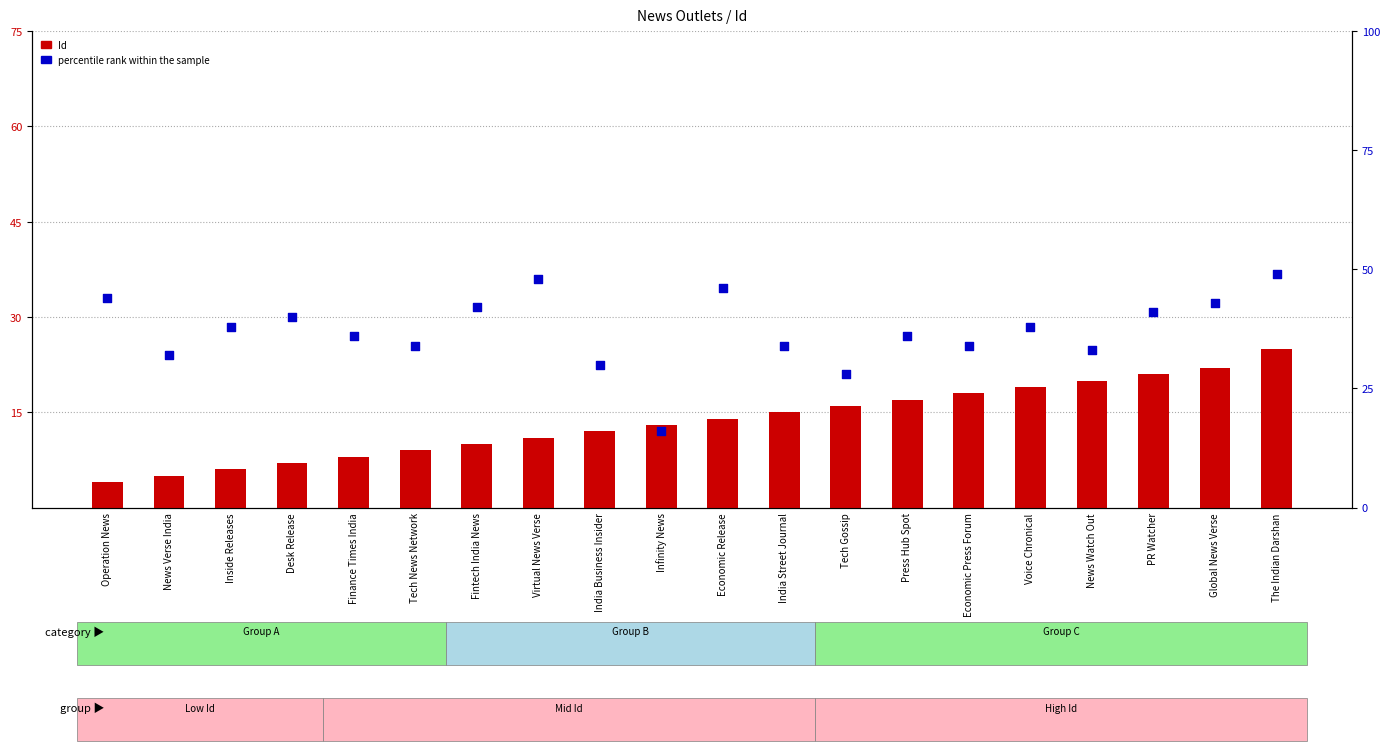

What is the total value across all series at Operation News?

48